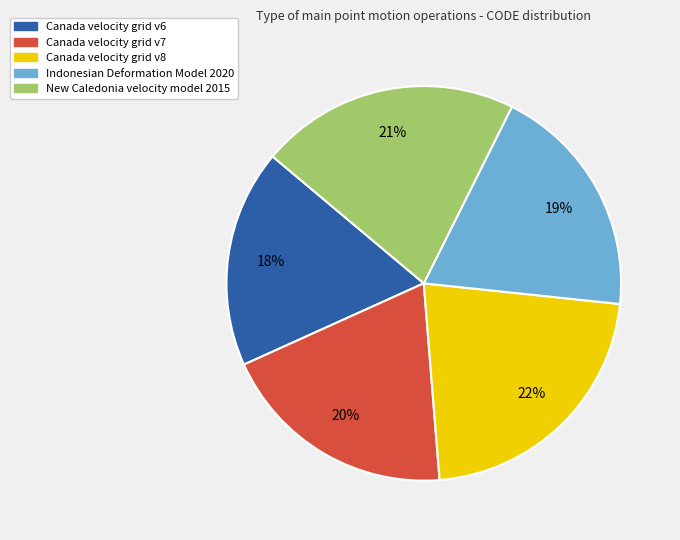

To the nearest percent, what is the average slice percentage?

20%